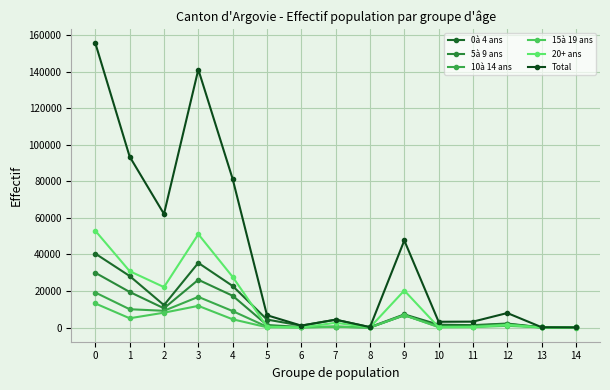

The value of 0à 4 ans at 10 is 1529. True or false?

True